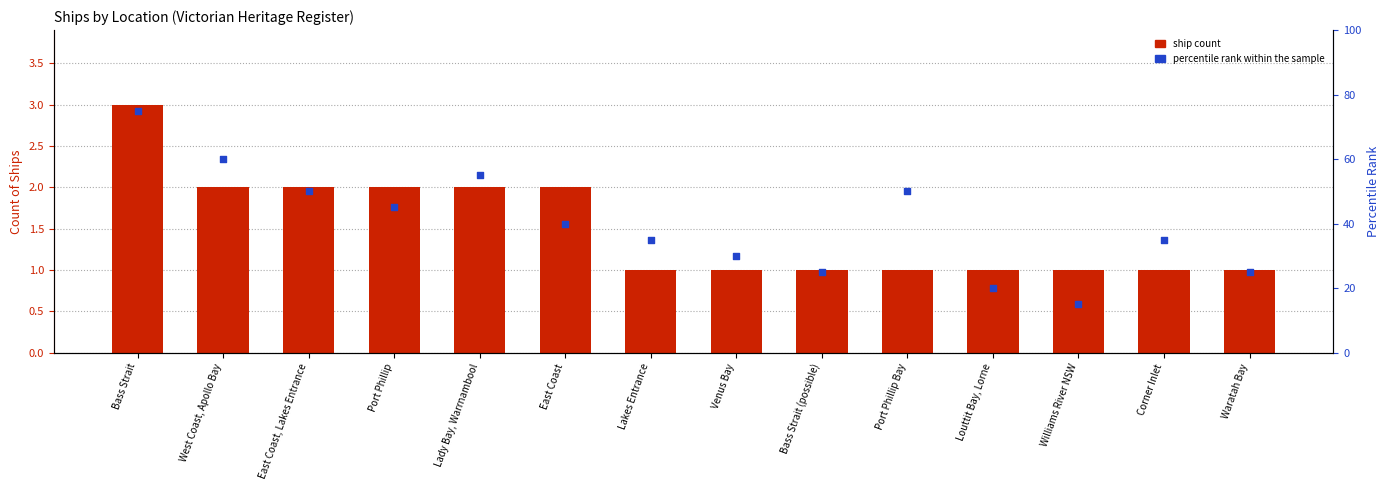

At which category is the sum across all series the highest?

Bass Strait